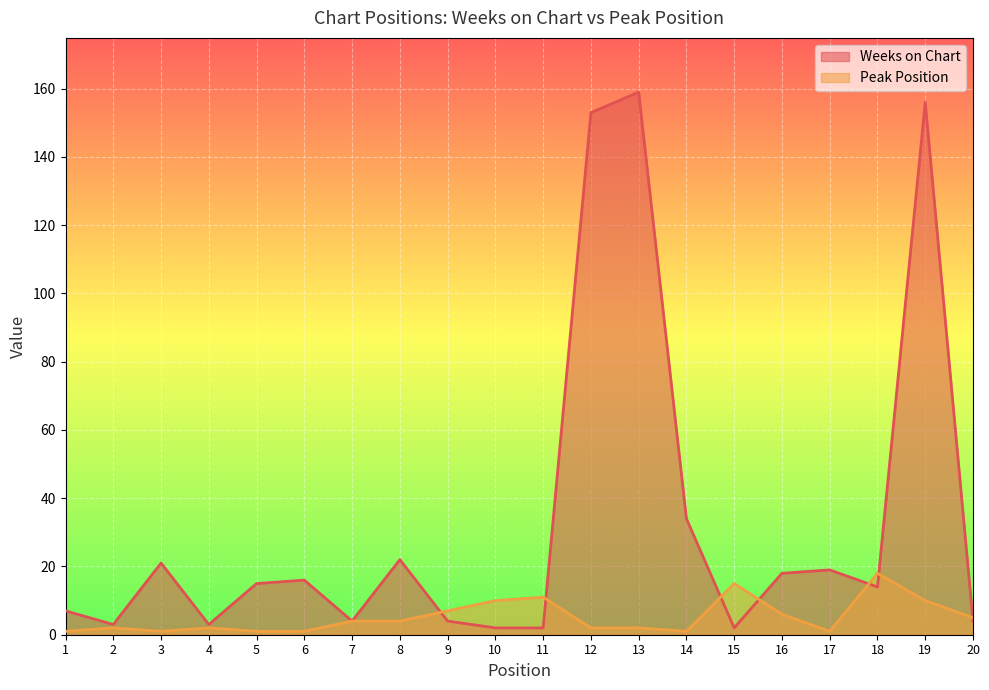

The Peak Position series shows 2 at 13. True or false?

True